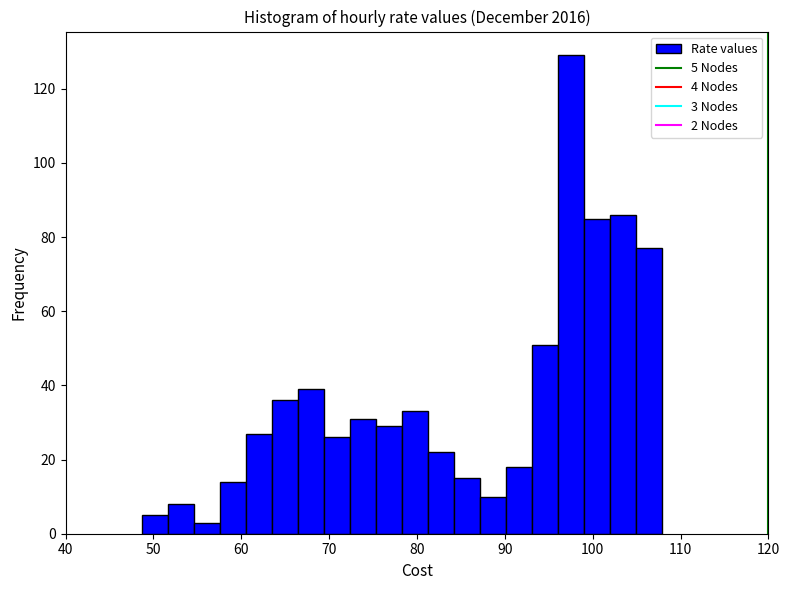

Read against the x-axis, roughly where is the centre of the tallest bar?

97